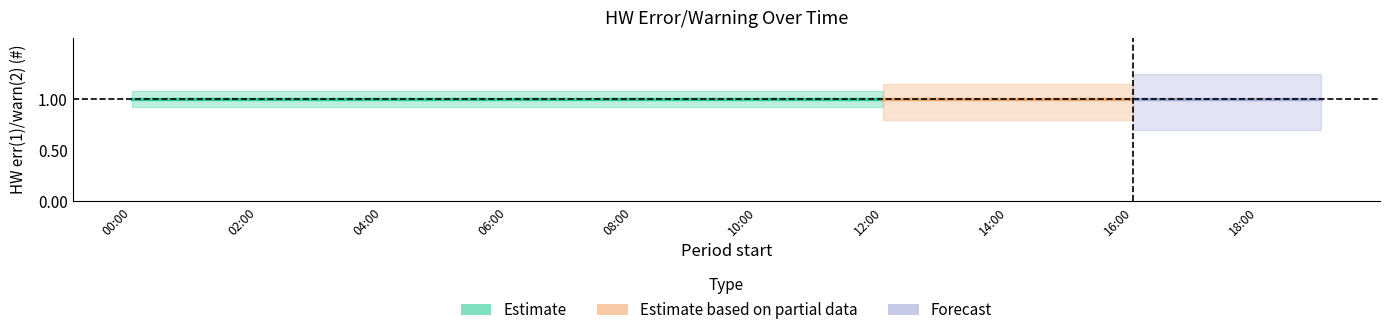

True or false: med and avg cross at least once.

False